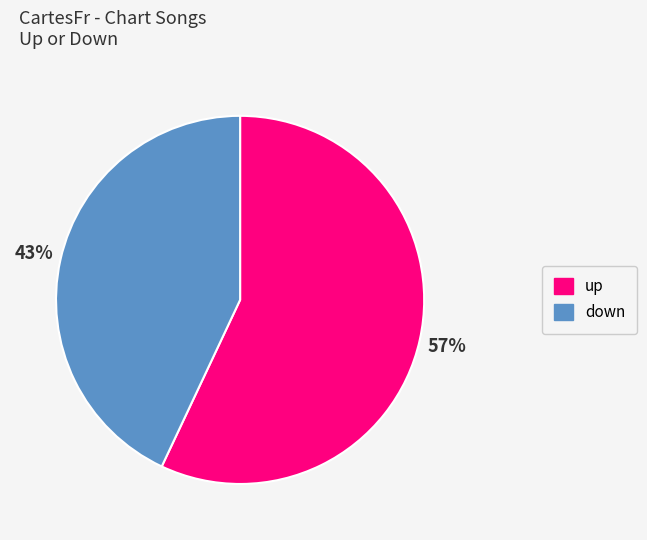

Which slice is the smallest?

down